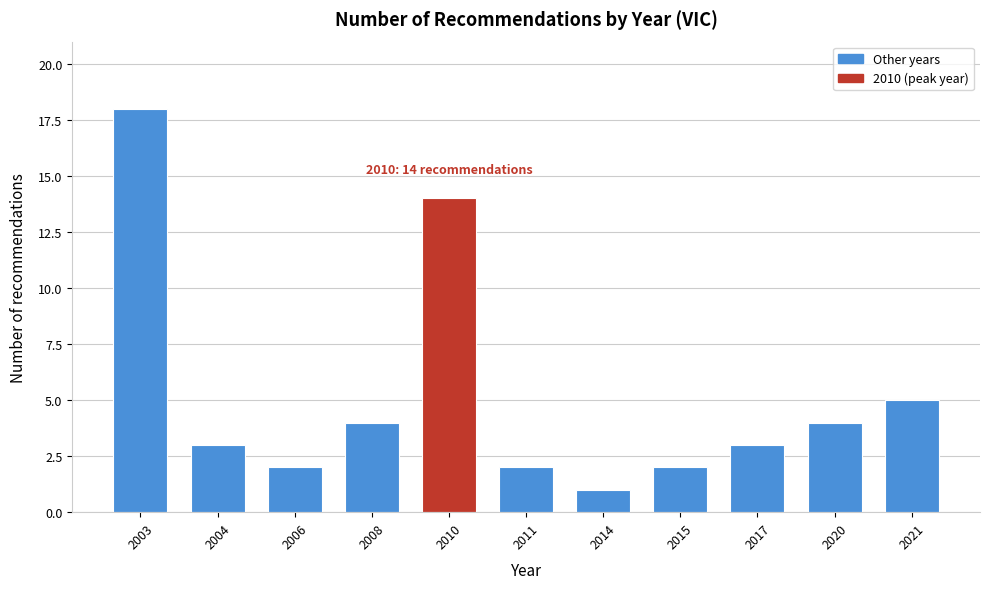

Reading right to left, what are all the values shown in this chart?

5	4	3	2	1	2	14	4	2	3	18